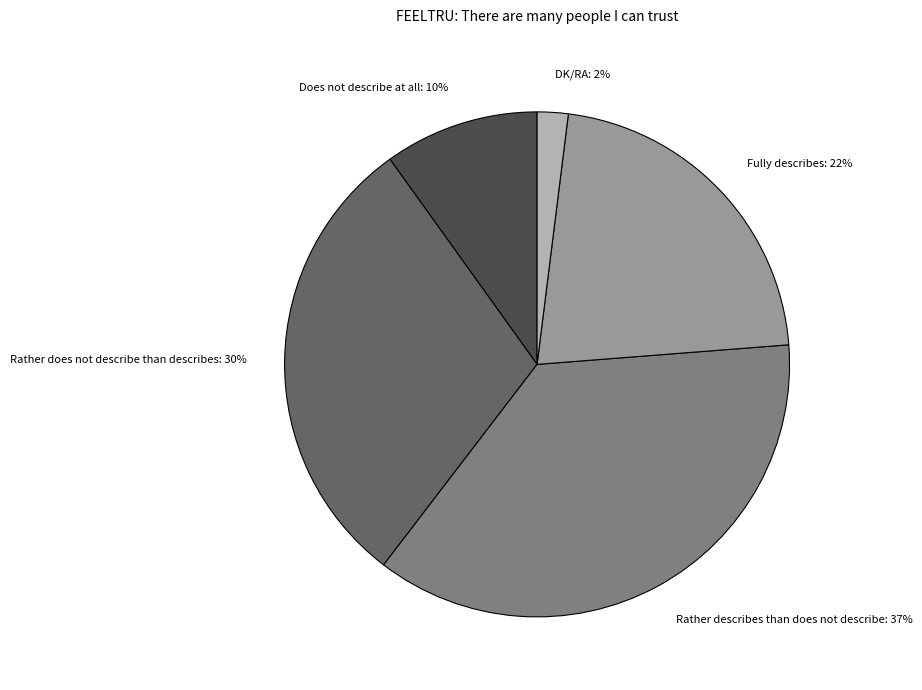

Rank the categories by value from lowest to highest.

DK/RA, Does not describe at all, Fully describes, Rather does not describe than describes, Rather describes than does not describe